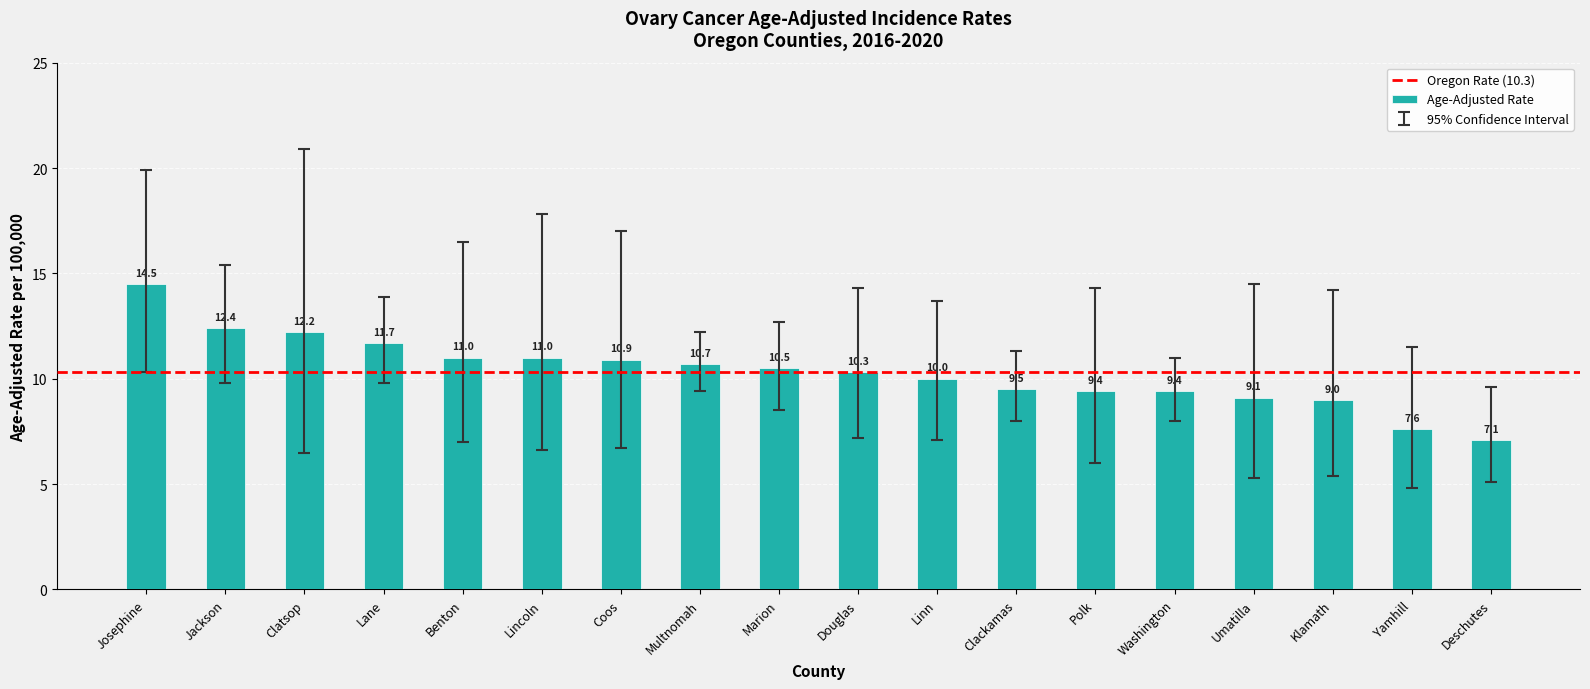

Read the value at Douglas.

10.3